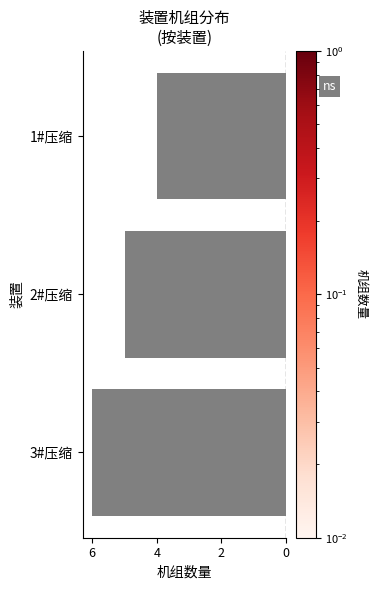

Are the bars horizontal?

Yes